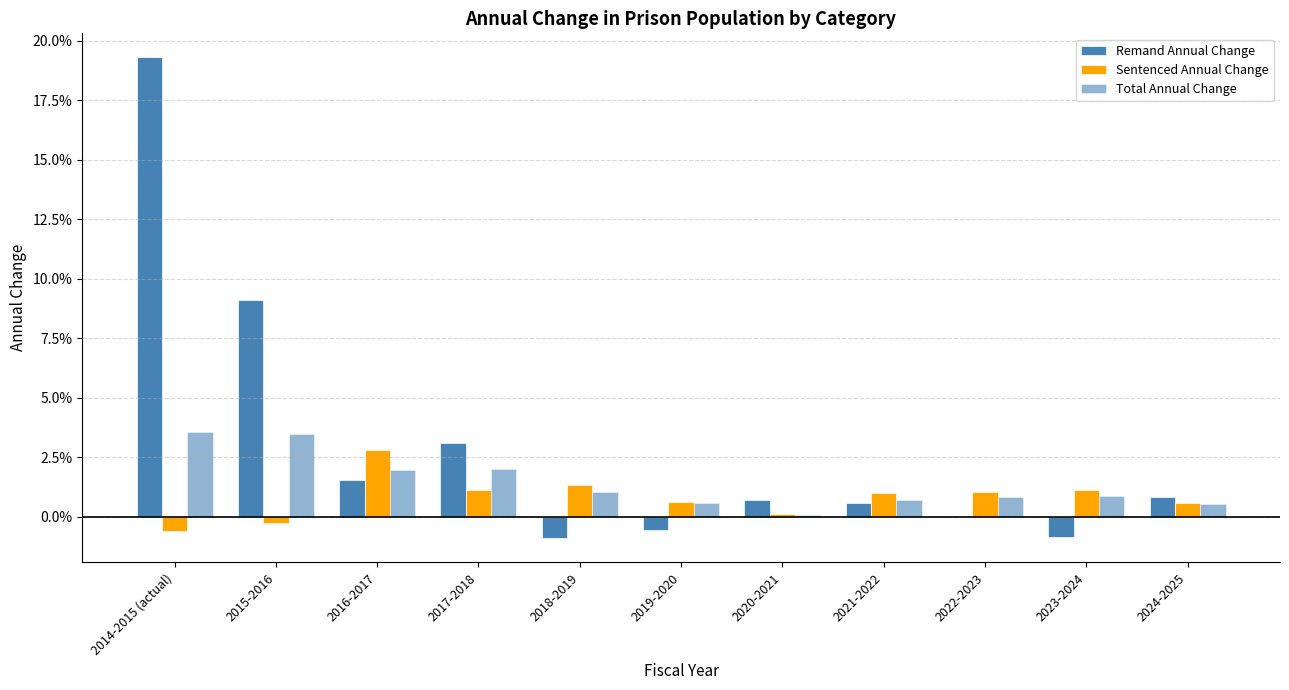

Does the chart contain stacked bars?

No